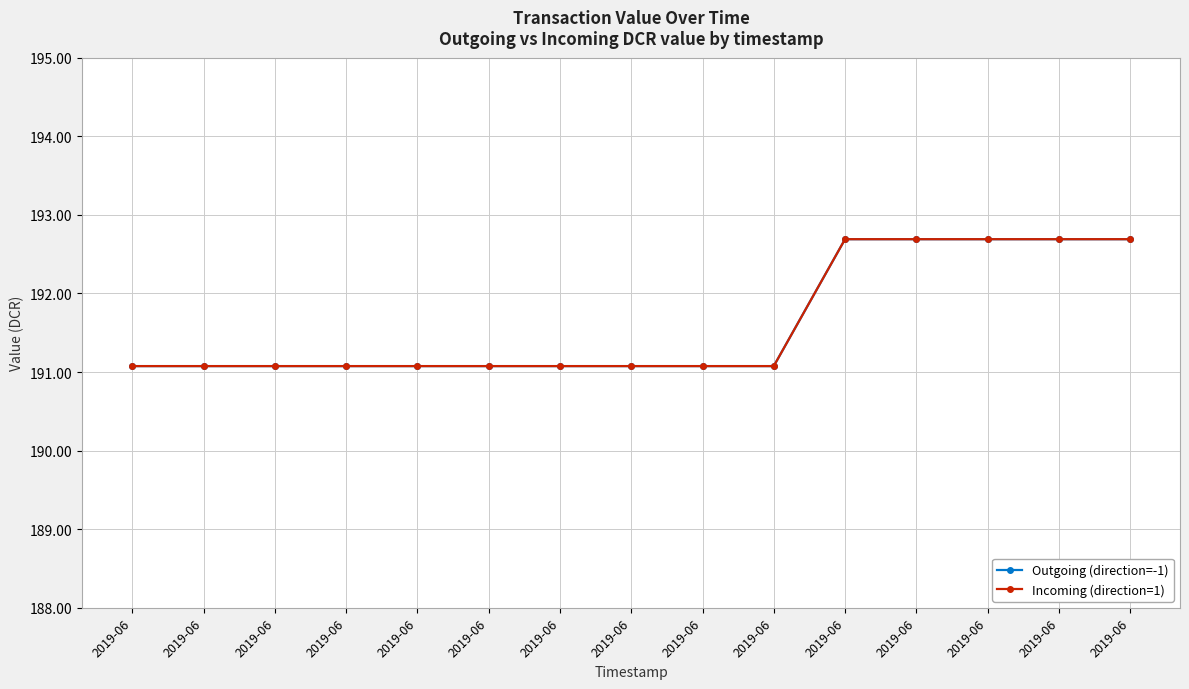

What is the sum of the Incoming (direction=1) values at 2019-06 and 2019-06?

383.8